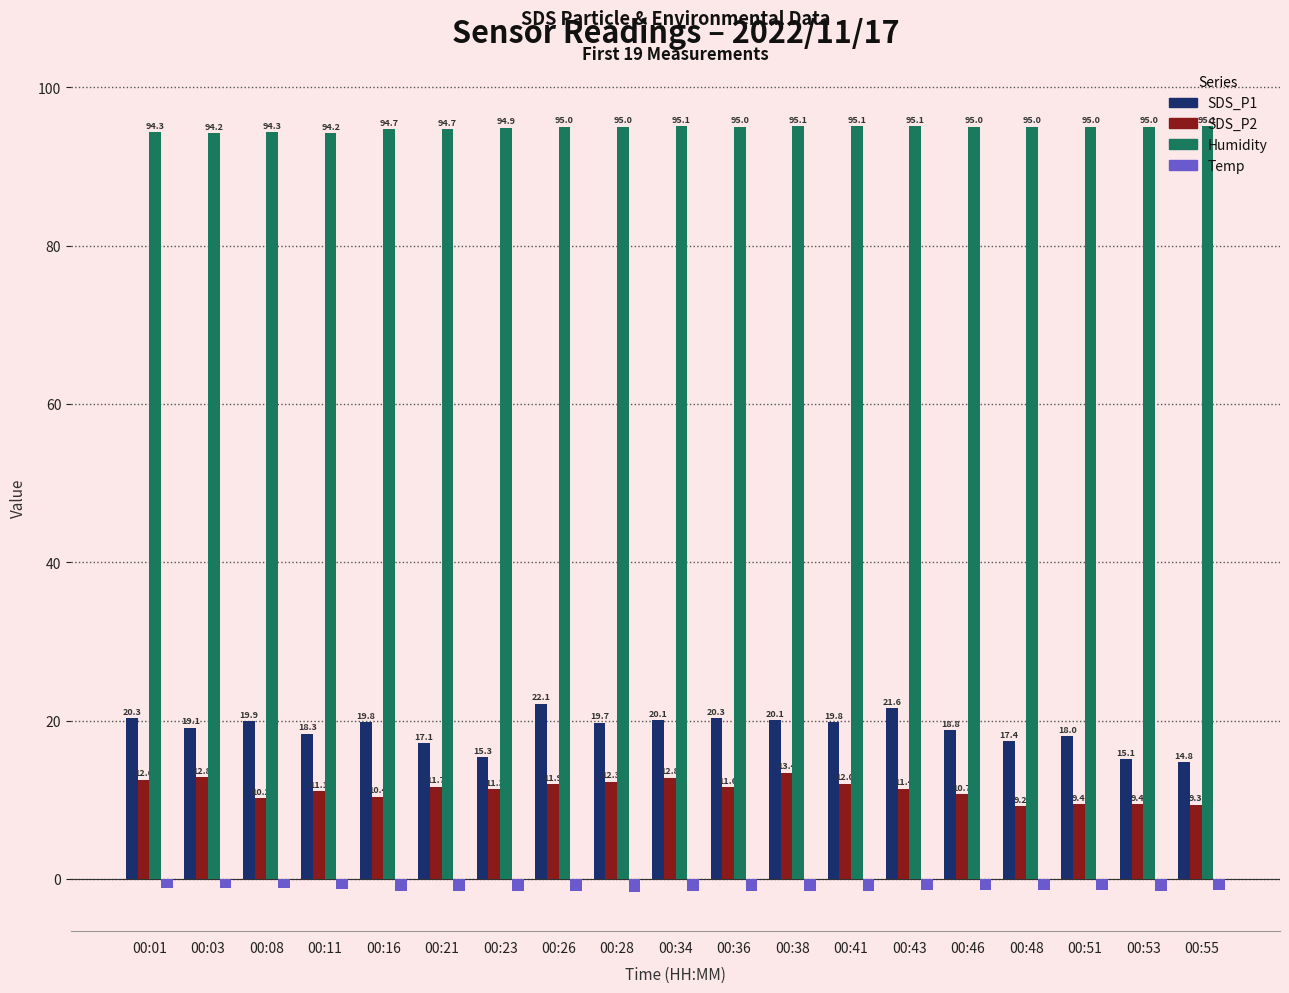

What is the greatest value displayed?

95.1